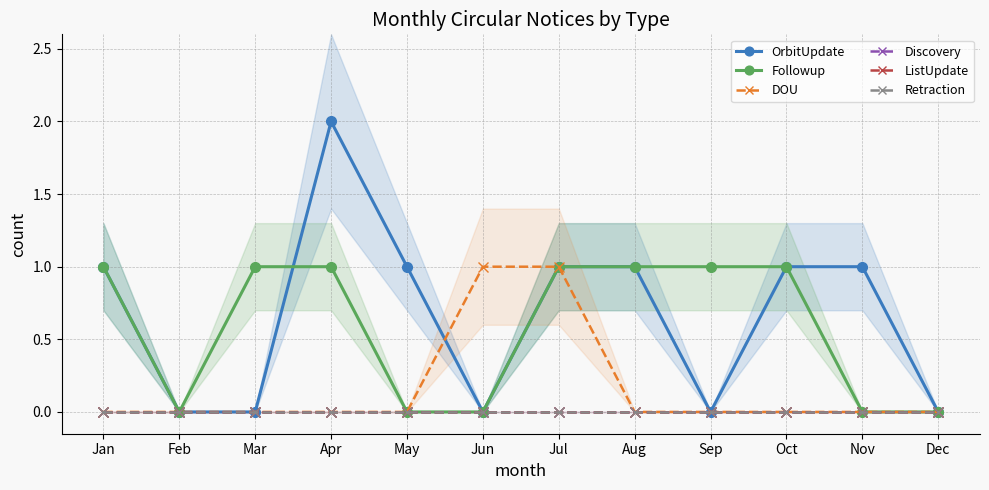

What is the average value of the Followup series?

1